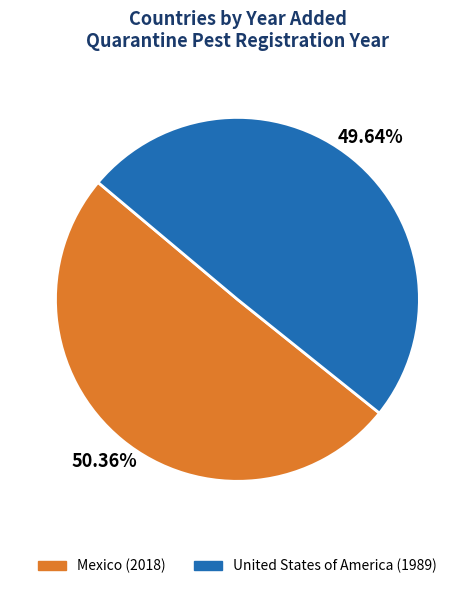

To the nearest percent, what is the average slice percentage?

50%